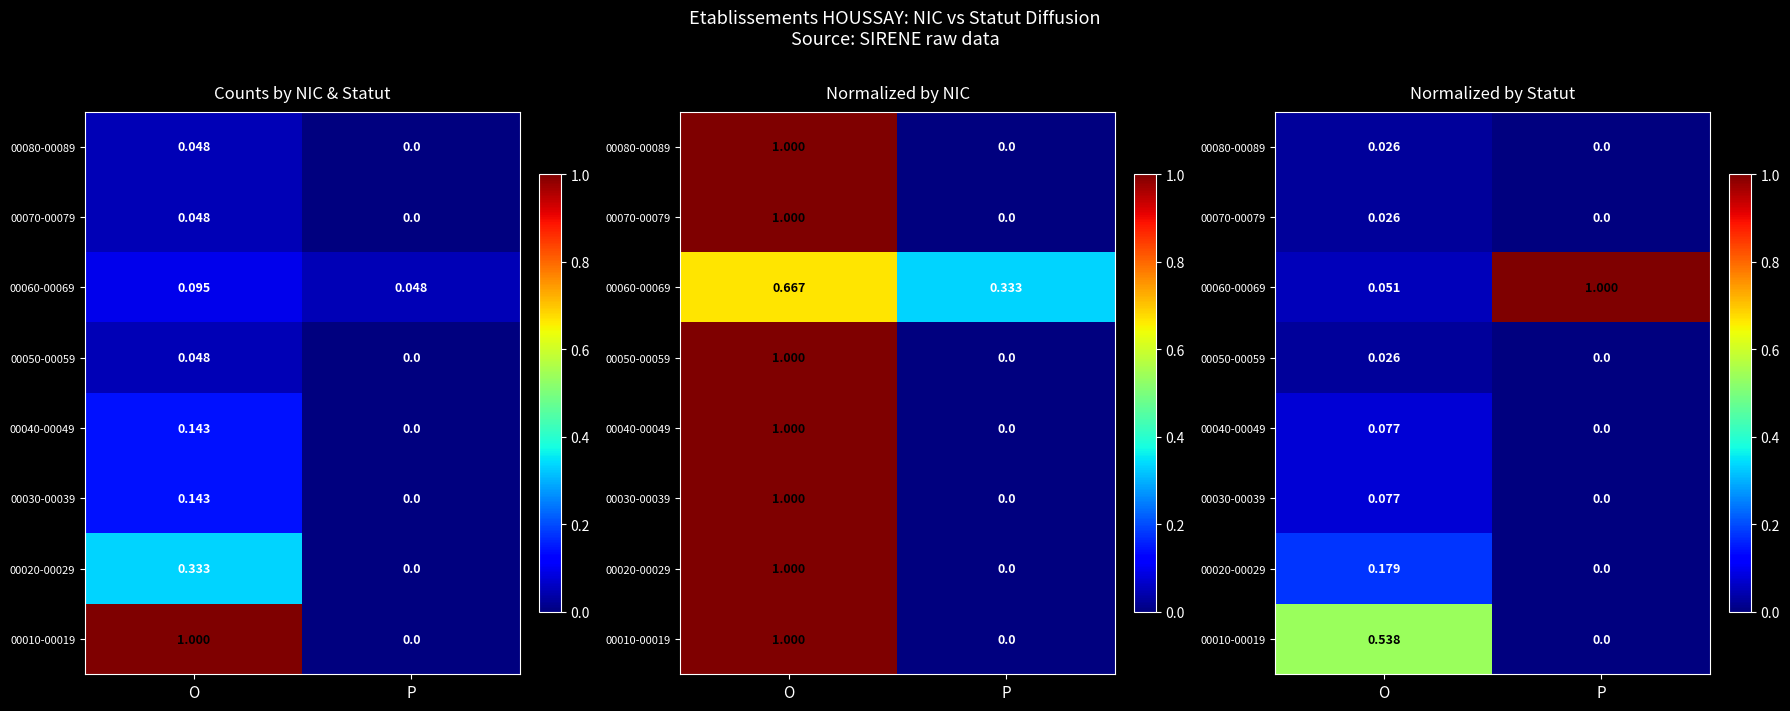

List the series in order of their peak value, lowest first.

00050-00059, 00070-00079, 00080-00089, 00030-00039, 00040-00049, 00020-00029, 00010-00019, 00060-00069